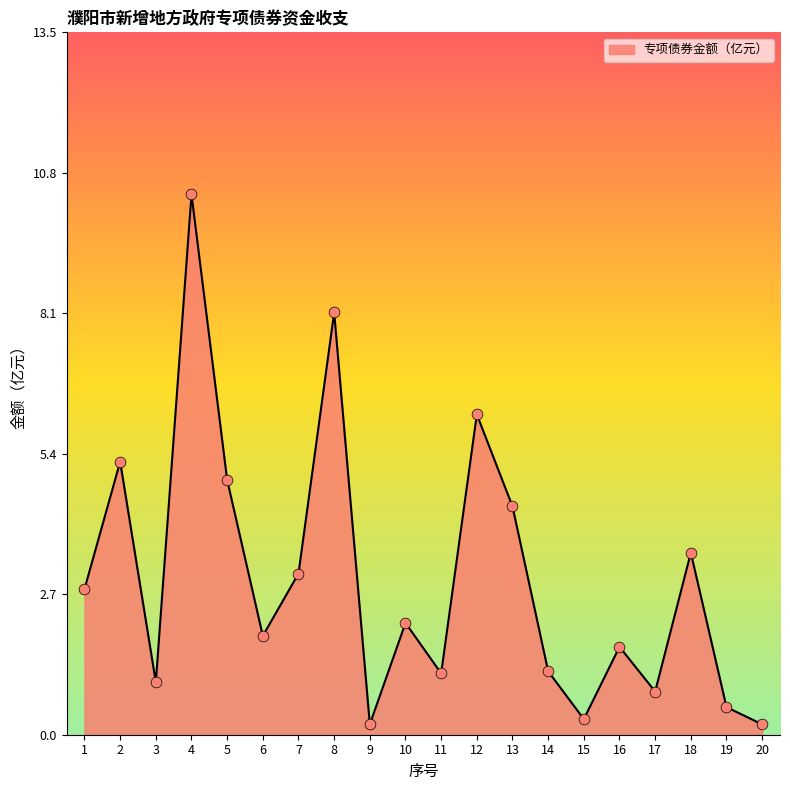

Approximately how many times larger is the value at 6 compared to 4?

0.2